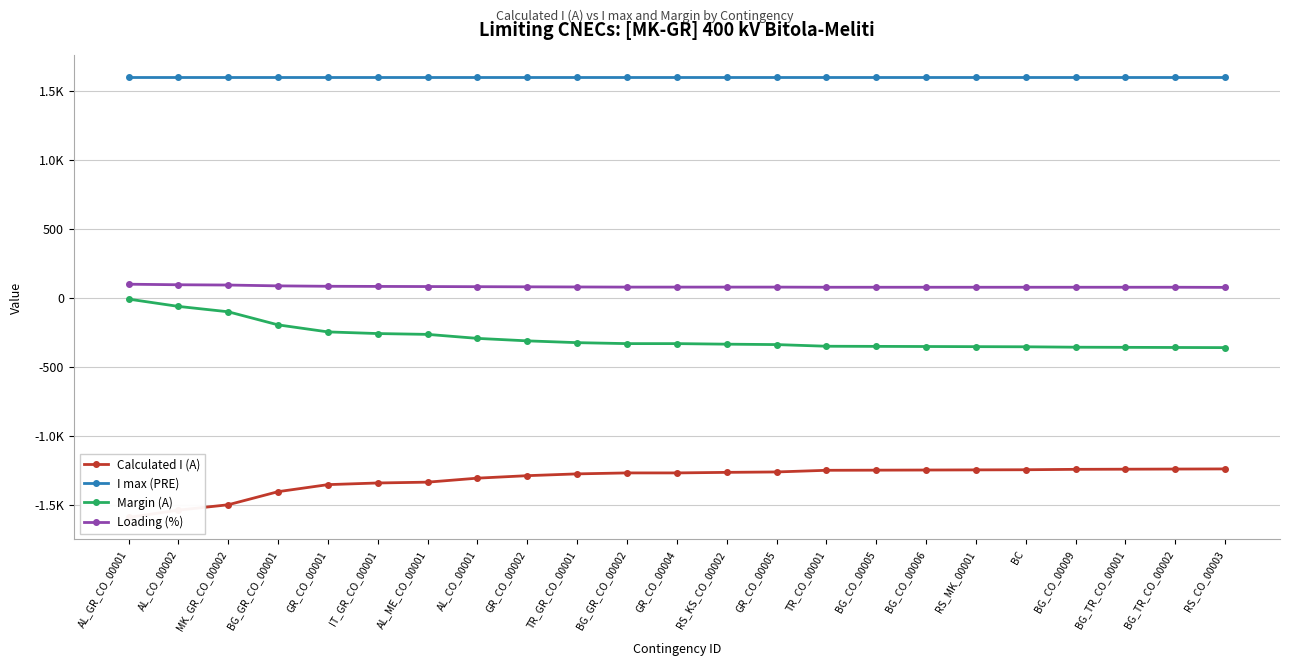

What is the sum of all Margin (A) values?

-6589